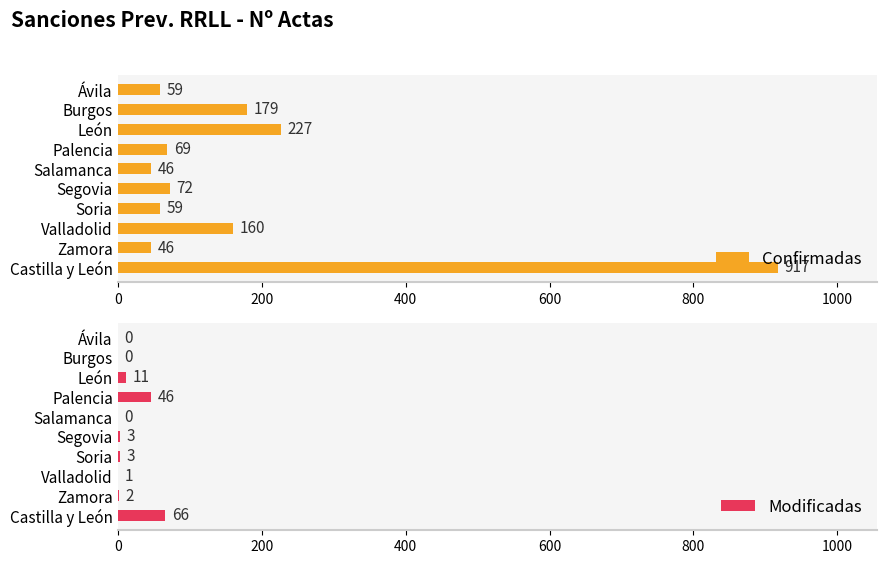

What value does the Confirmadas series have at Soria, to the nearest 100?

100